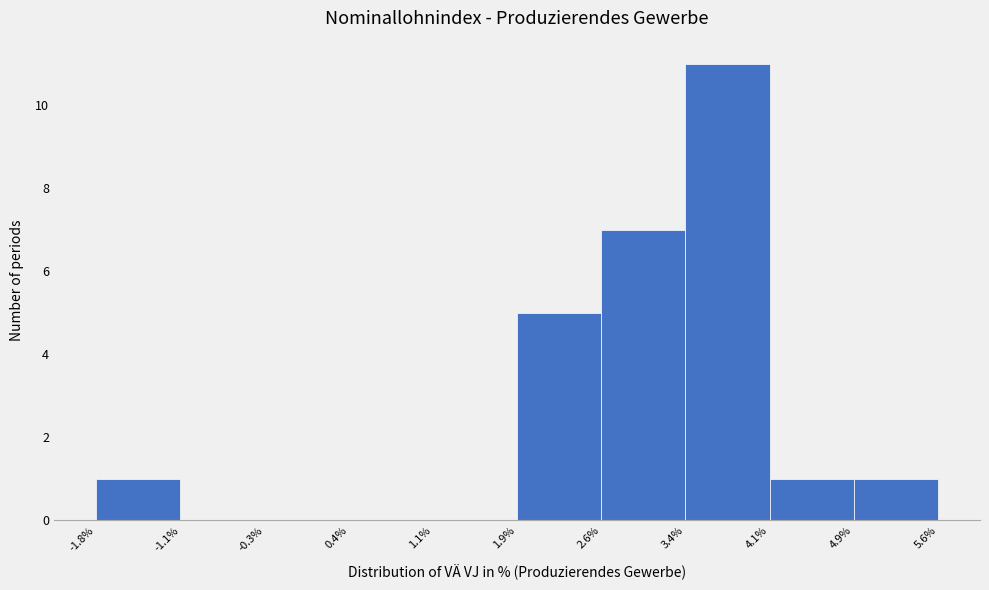

Reading left to right, list every bar in this chart as the range it spans on the x-axis followed by its height. The values are not printed on the chart, so give them approximately, as read against the axis.

-1.8% to -1.1%: 1
-1.1% to -0.3%: 0
-0.3% to 0.4%: 0
0.4% to 1.1%: 0
1.1% to 1.9%: 0
1.9% to 2.6%: 5
2.6% to 3.4%: 7
3.4% to 4.1%: 11
4.1% to 4.9%: 1
4.9% to 5.6%: 1